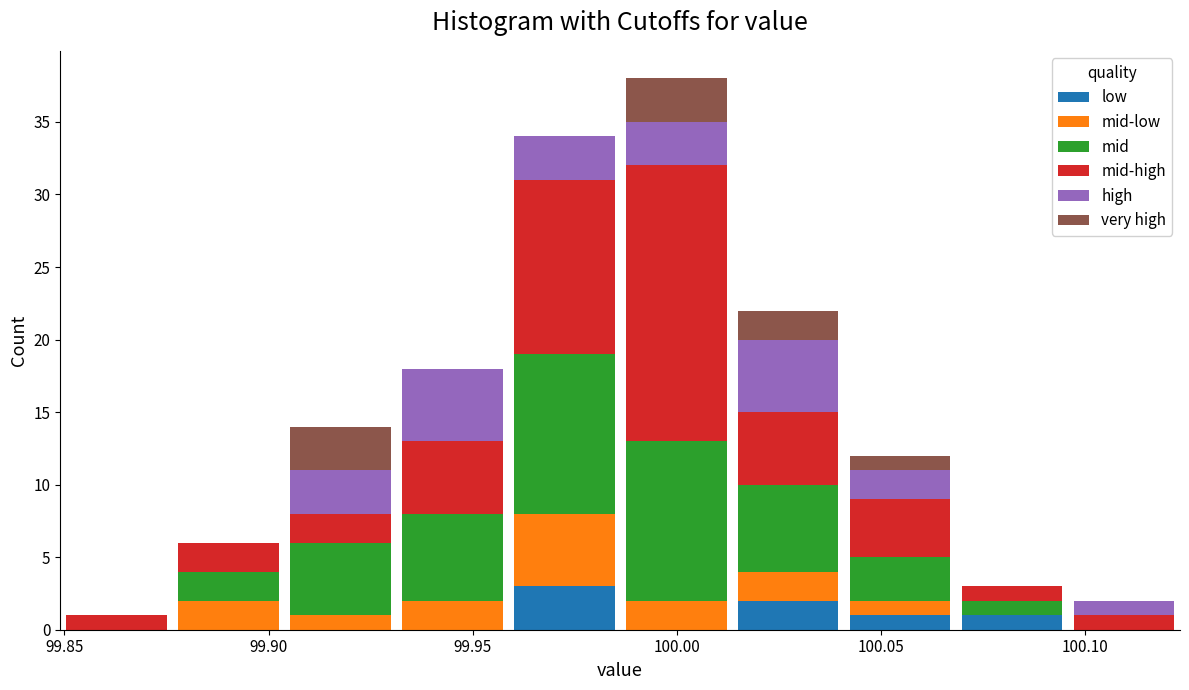

Reading left to right, list every stacked bar in this chart as the range it spans on the x-axis followed by its total height. Neither the bar edges nor the heights are printed on the chart, so give them approximately, as read against the axes.

99.850 to 99.875: 1
99.875 to 99.905: 6
99.905 to 99.930: 14
99.930 to 99.960: 18
99.960 to 99.985: 34
99.985 to 100.015: 38
100.015 to 100.040: 22
100.040 to 100.070: 12
100.070 to 100.095: 3
100.095 to 100.125: 2